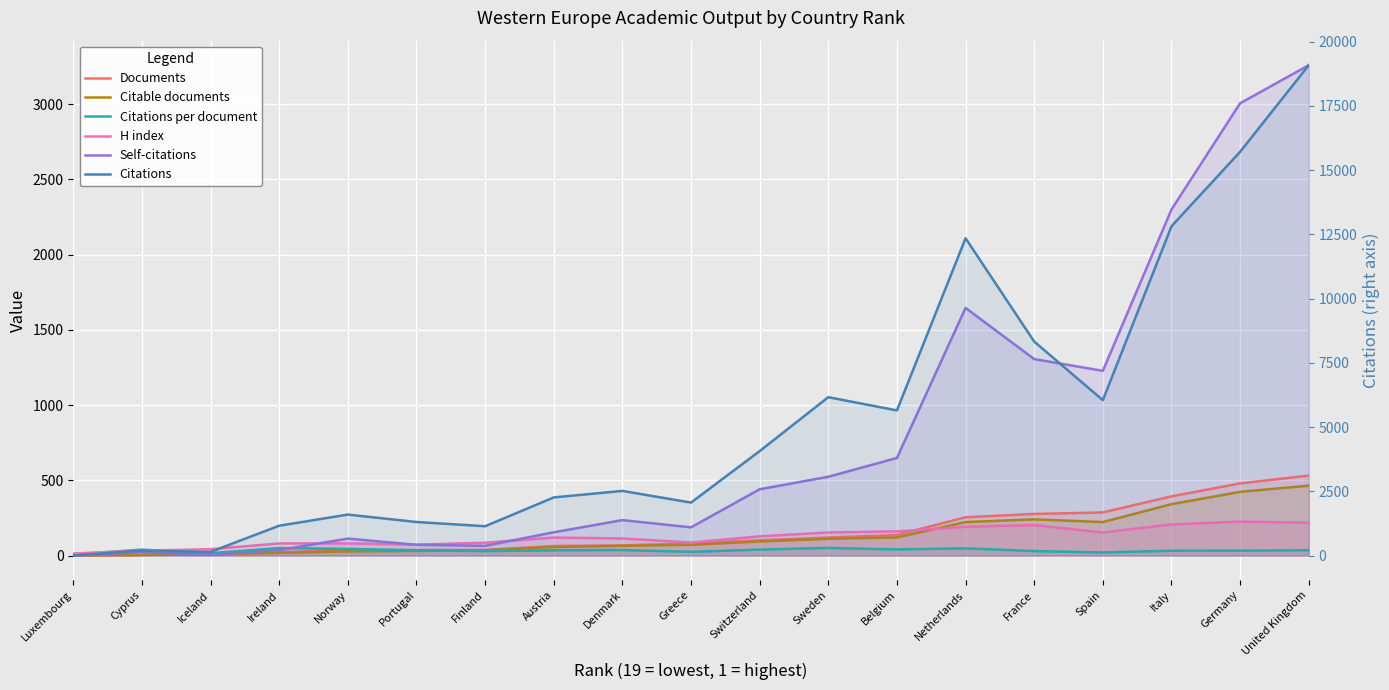

The value of H index at Greece is 87.0. True or false?

True